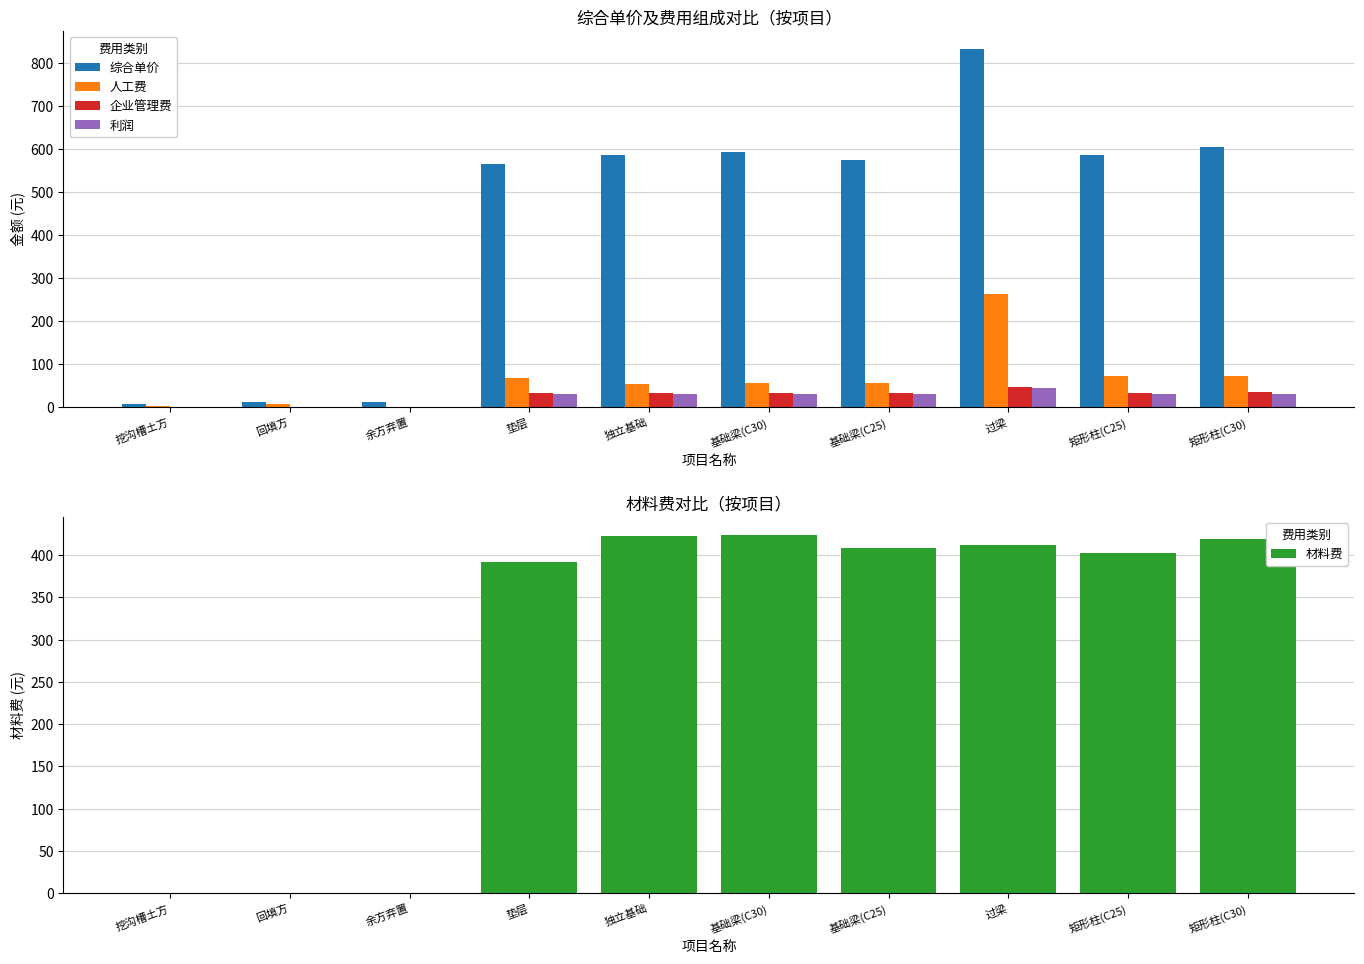

How many distinct data groups are displayed?

5